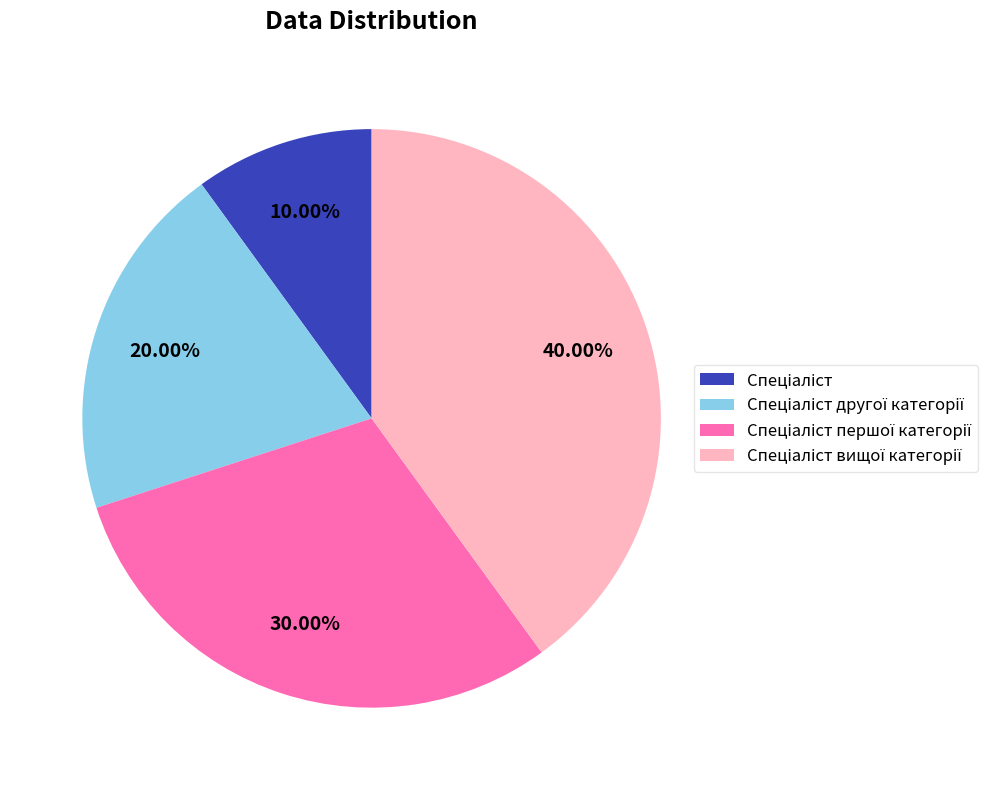

Does any single category account for the majority?

No